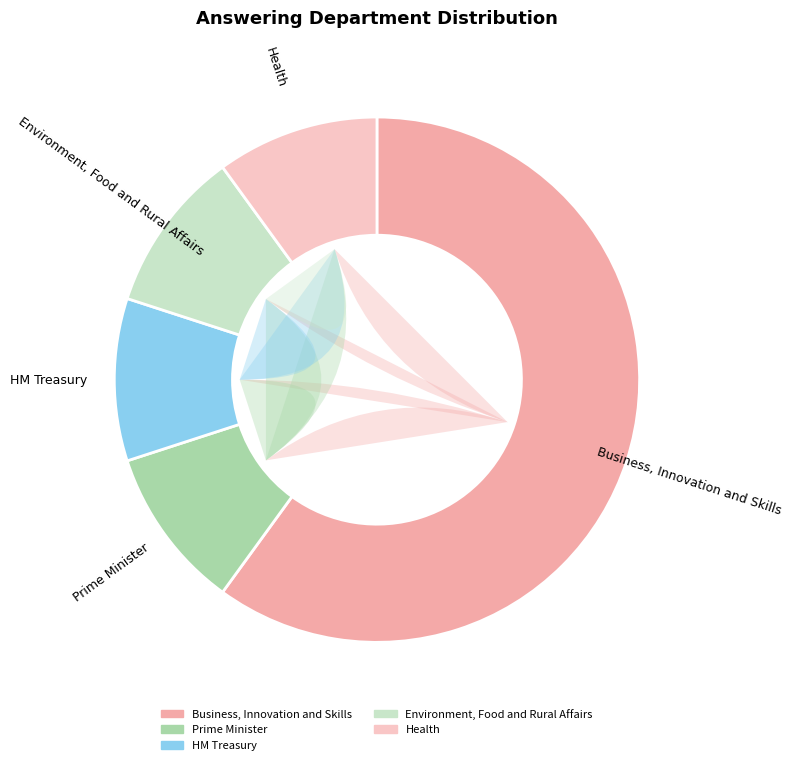

To the nearest percent, what portion does Health represent?

10%